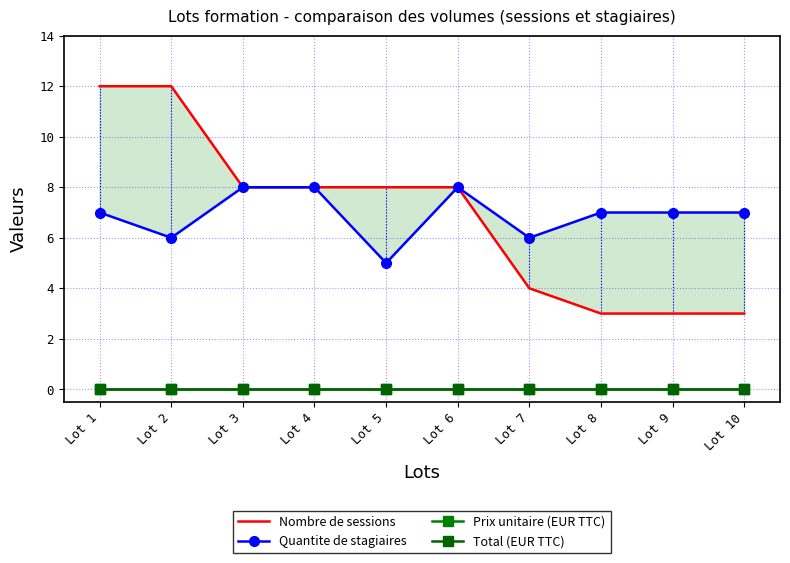

What is the sum of all Nombre de sessions values?

69